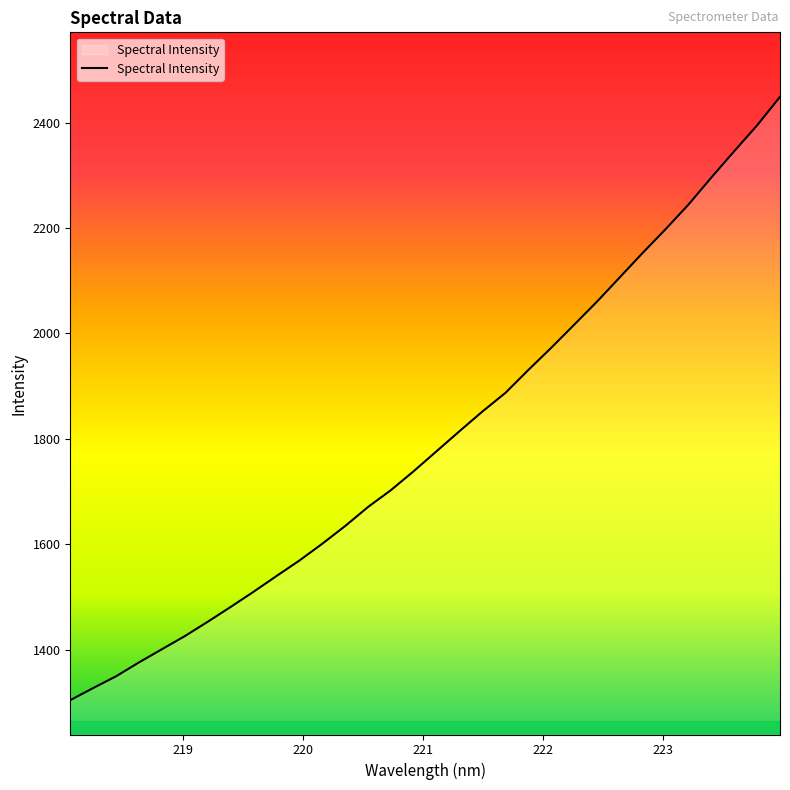

How many lines are shown in the chart?

1